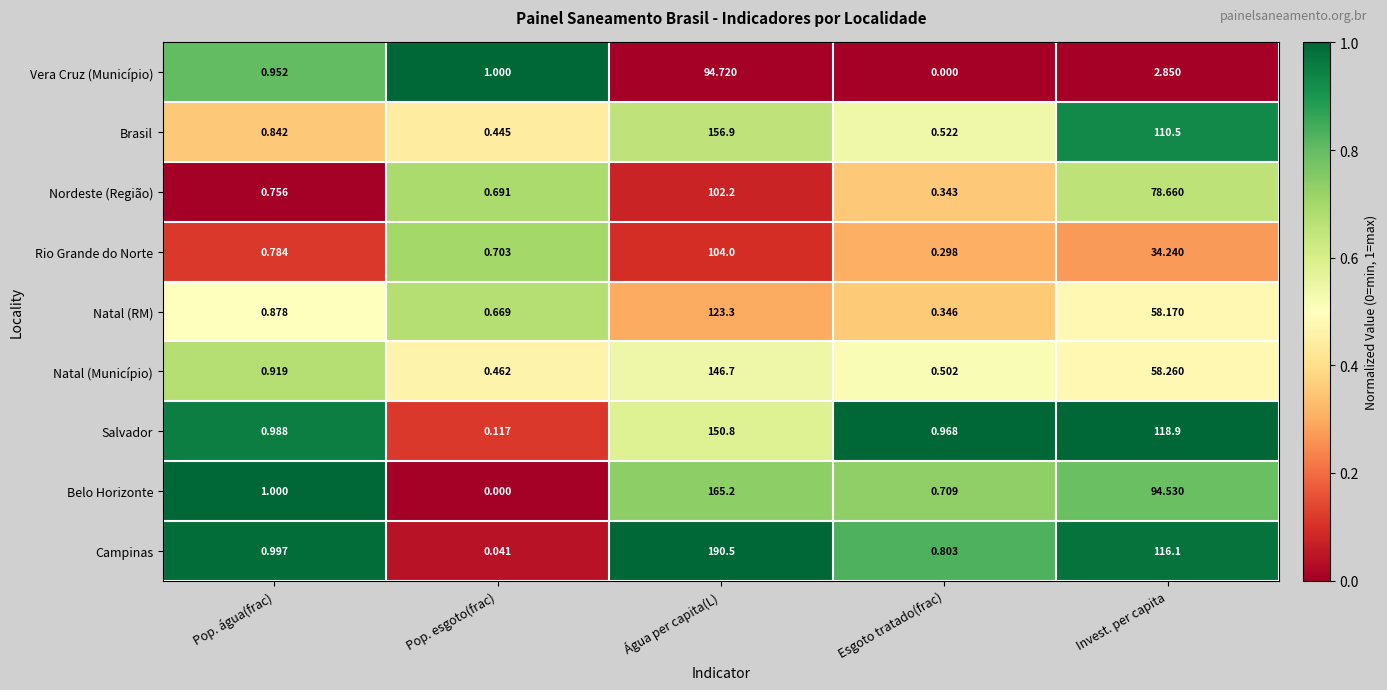

Which series changed the most between Pop. esgoto(frac) and Invest. per capita?

Salvador